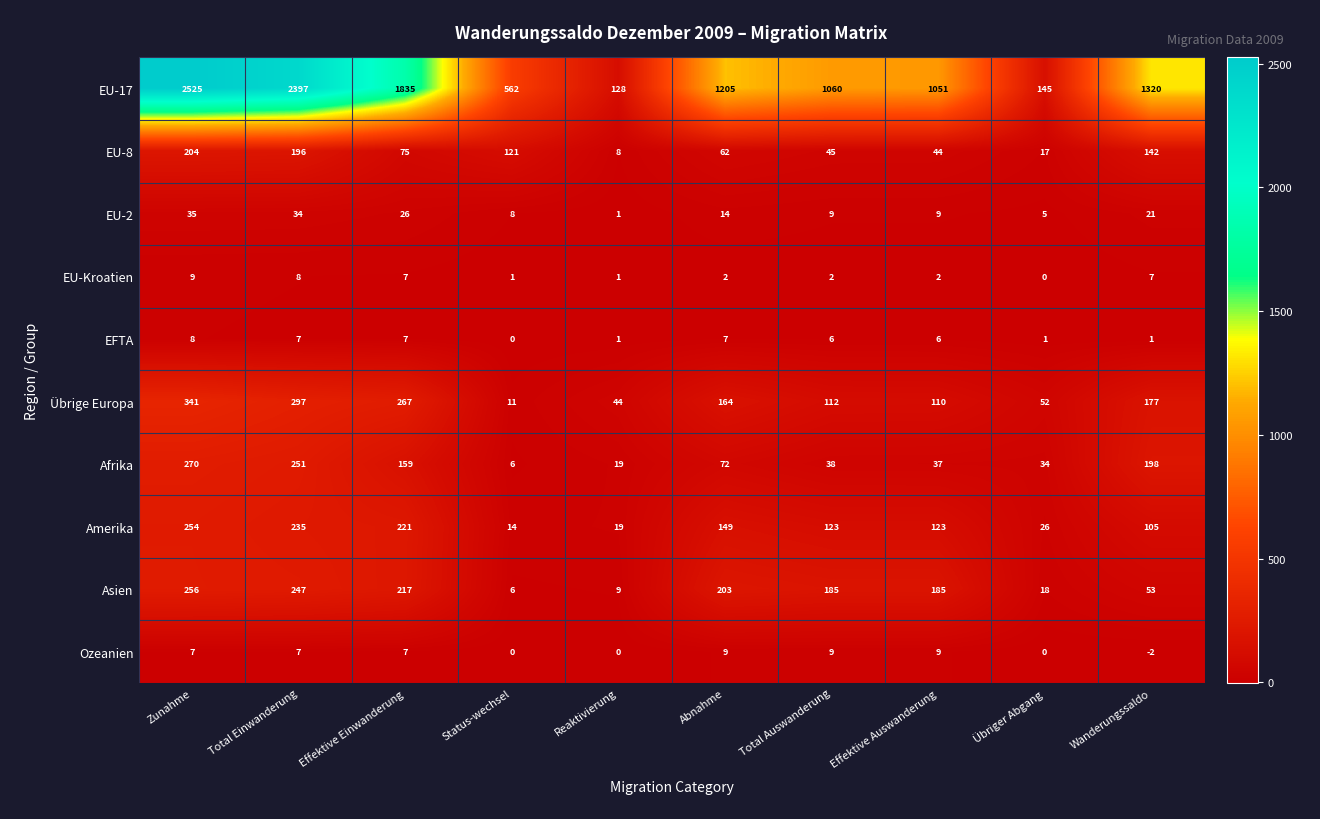

List the labels in order of Afrika value, largest first.

Zunahme, Total Einwanderung, Wanderungssaldo, Effektive Einwanderung, Abnahme, Total Auswanderung, Effektive Auswanderung, Übriger Abgang, Reaktivierung, Status-wechsel